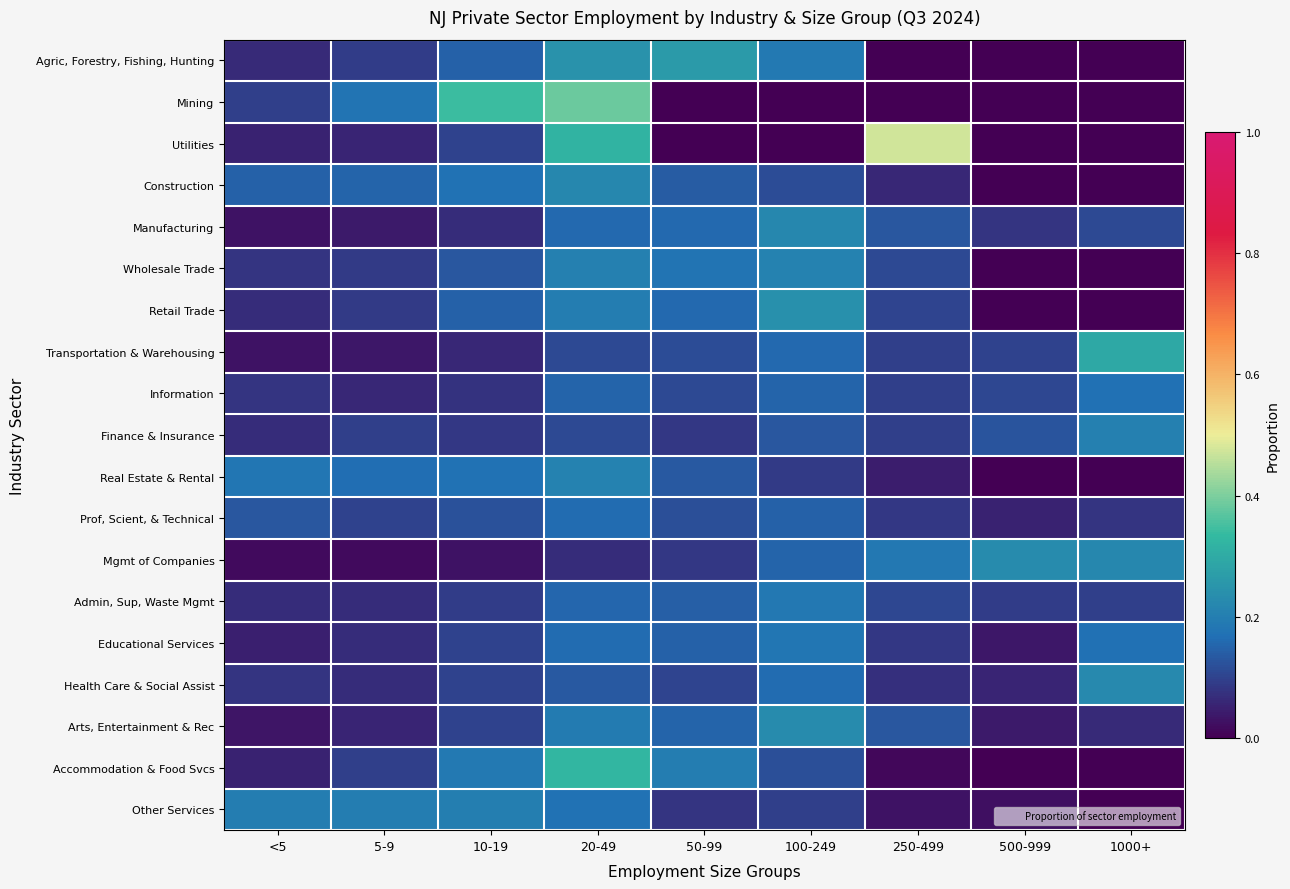

Reading left to right, list all the values displayed in this chart.

Agric, Forestry, Fishing, Hunting: <5=0.1	5-9=0.1	10-19=0.1	20-49=0.2	50-99=0.3	100-249=0.2	250-499=0.0	500-999=0.0	1000+=0.0
Mining: <5=0.1	5-9=0.2	10-19=0.3	20-49=0.4	50-99=0.0	100-249=0.0	250-499=0.0	500-999=0.0	1000+=0.0
Utilities: <5=0.1	5-9=0.1	10-19=0.1	20-49=0.3	50-99=0.0	100-249=0.0	250-499=0.5	500-999=0.0	1000+=0.0
Construction: <5=0.1	5-9=0.1	10-19=0.2	20-49=0.2	50-99=0.1	100-249=0.1	250-499=0.1	500-999=0.0	1000+=0.0
Manufacturing: <5=0.0	5-9=0.0	10-19=0.1	20-49=0.2	50-99=0.2	100-249=0.2	250-499=0.1	500-999=0.1	1000+=0.1
Wholesale Trade: <5=0.1	5-9=0.1	10-19=0.1	20-49=0.2	50-99=0.2	100-249=0.2	250-499=0.1	500-999=0.0	1000+=0.0
Retail Trade: <5=0.1	5-9=0.1	10-19=0.1	20-49=0.2	50-99=0.2	100-249=0.2	250-499=0.1	500-999=0.0	1000+=0.0
Transportation & Warehousing: <5=0.0	5-9=0.0	10-19=0.1	20-49=0.1	50-99=0.1	100-249=0.2	250-499=0.1	500-999=0.1	1000+=0.3
Information: <5=0.1	5-9=0.1	10-19=0.1	20-49=0.1	50-99=0.1	100-249=0.1	250-499=0.1	500-999=0.1	1000+=0.2
Finance & Insurance: <5=0.1	5-9=0.1	10-19=0.1	20-49=0.1	50-99=0.1	100-249=0.1	250-499=0.1	500-999=0.1	1000+=0.2
Real Estate & Rental: <5=0.2	5-9=0.2	10-19=0.2	20-49=0.2	50-99=0.1	100-249=0.1	250-499=0.0	500-999=0.0	1000+=0.0
Prof, Scient, & Technical: <5=0.1	5-9=0.1	10-19=0.1	20-49=0.2	50-99=0.1	100-249=0.1	250-499=0.1	500-999=0.1	1000+=0.1
Mgmt of Companies: <5=0.0	5-9=0.0	10-19=0.0	20-49=0.1	50-99=0.1	100-249=0.1	250-499=0.2	500-999=0.2	1000+=0.2
Admin, Sup, Waste Mgmt: <5=0.1	5-9=0.1	10-19=0.1	20-49=0.2	50-99=0.1	100-249=0.2	250-499=0.1	500-999=0.1	1000+=0.1
Educational Services: <5=0.0	5-9=0.1	10-19=0.1	20-49=0.2	50-99=0.1	100-249=0.2	250-499=0.1	500-999=0.0	1000+=0.2
Health Care & Social Assist: <5=0.1	5-9=0.1	10-19=0.1	20-49=0.1	50-99=0.1	100-249=0.2	250-499=0.1	500-999=0.1	1000+=0.2
Arts, Entertainment & Rec: <5=0.0	5-9=0.1	10-19=0.1	20-49=0.2	50-99=0.2	100-249=0.2	250-499=0.1	500-999=0.0	1000+=0.1
Accommodation & Food Svcs: <5=0.1	5-9=0.1	10-19=0.2	20-49=0.3	50-99=0.2	100-249=0.1	250-499=0.0	500-999=0.0	1000+=0.0
Other Services: <5=0.2	5-9=0.2	10-19=0.2	20-49=0.2	50-99=0.1	100-249=0.1	250-499=0.0	500-999=0.0	1000+=0.0